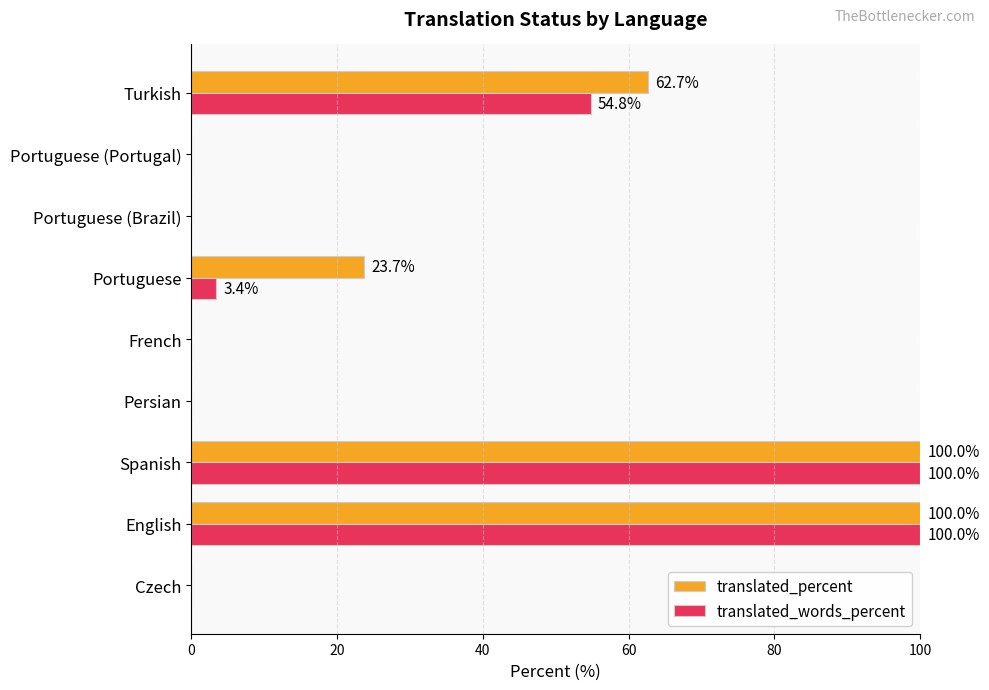

Is the value of translated_percent at English greater than the value of translated_words_percent at Portuguese (Brazil)?

Yes